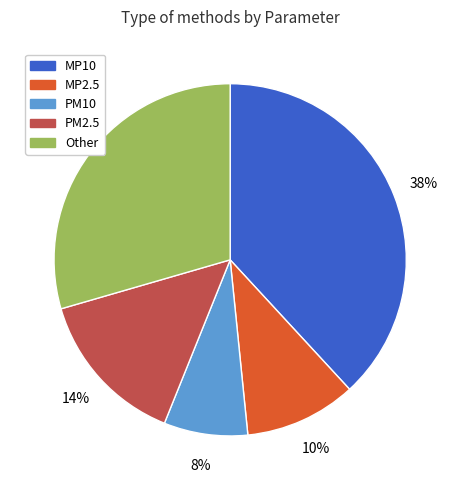

How many segments does this pie chart have?

5